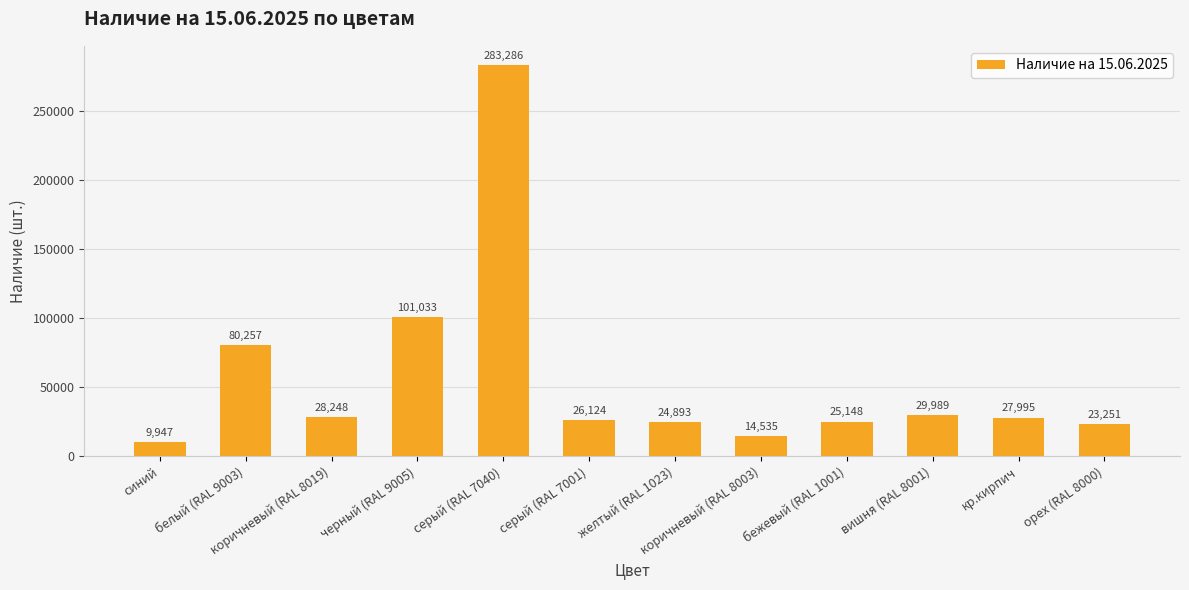

Between белый (RAL 9003) and кр.кирпич, which is larger?

белый (RAL 9003)